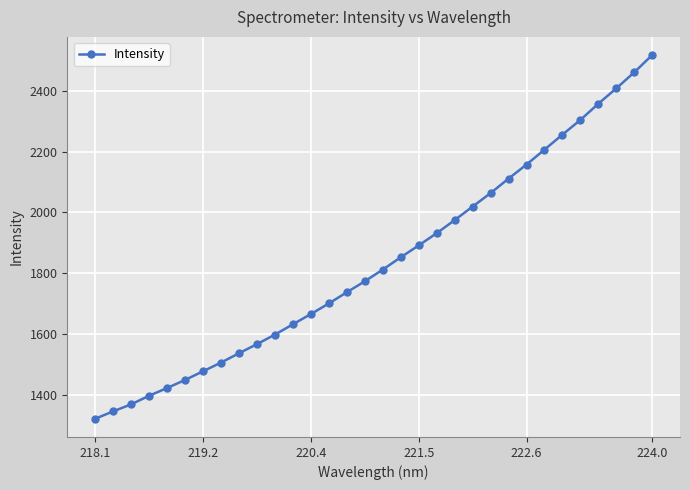

What is the smallest value displayed?

1321.7